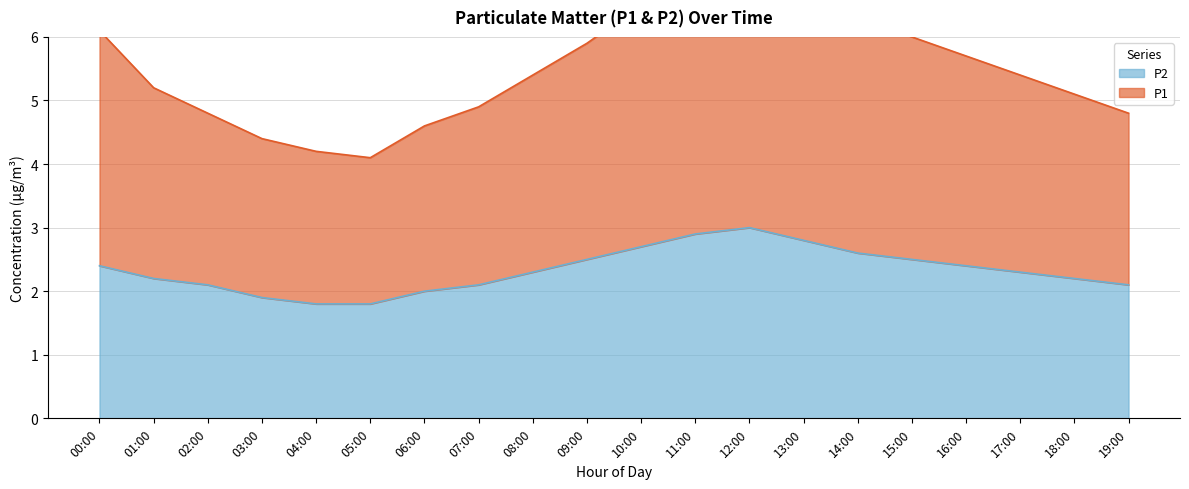

Which category has the highest value in the P2 series?

12:00